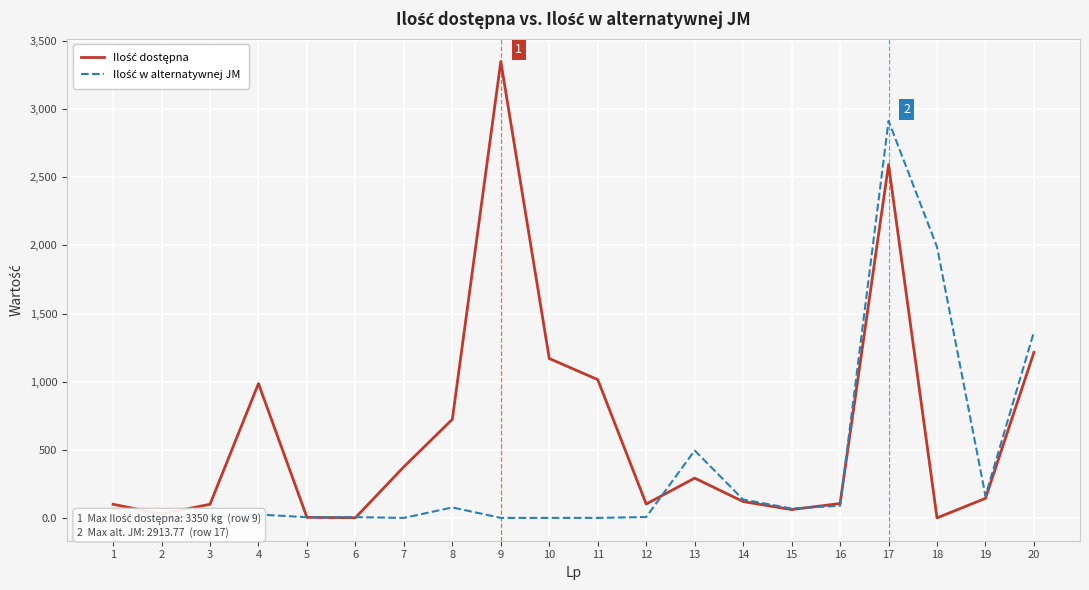

What is the greatest value displayed?

3350.0